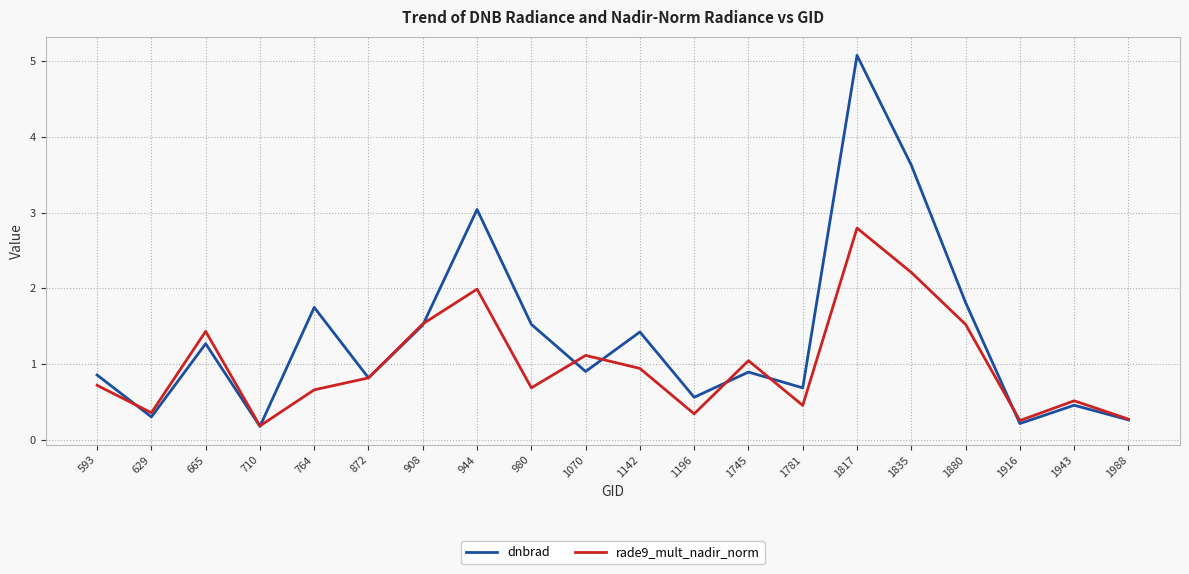

Rank the series by their average value, from highest to lowest.

dnbrad, rade9_mult_nadir_norm